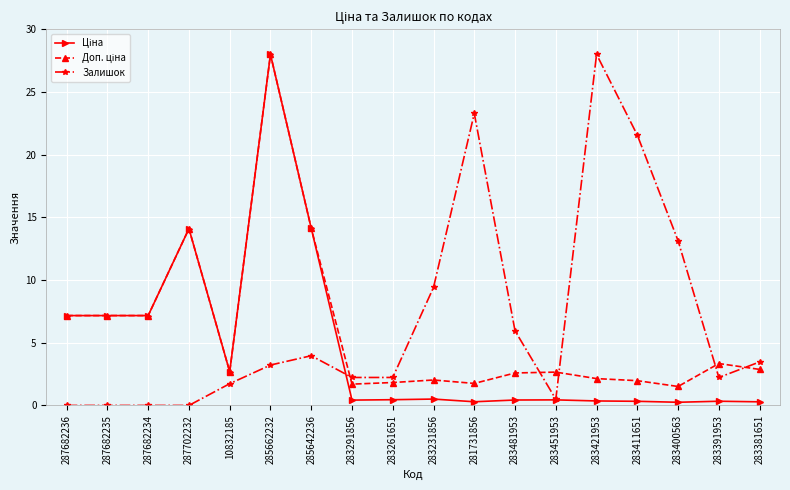

At which category is the sum across all series the highest?

285662232